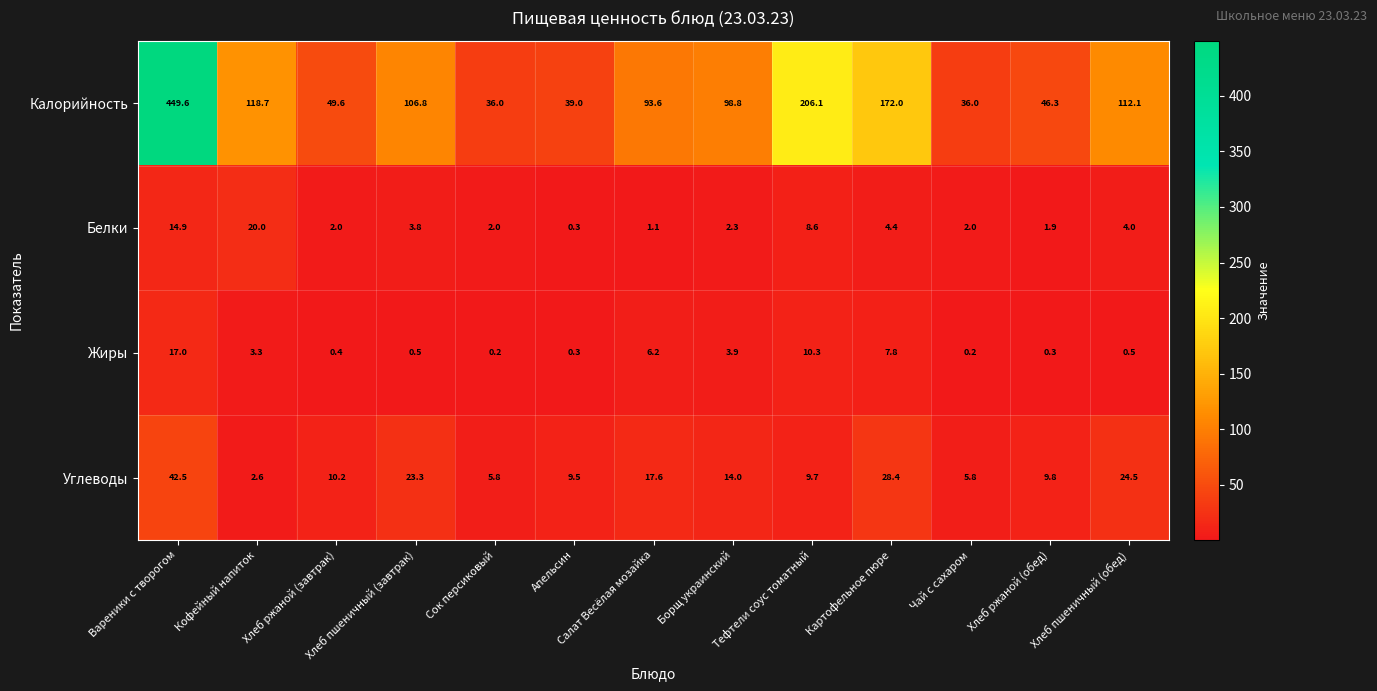

Rank the series by their maximum value, from lowest to highest.

Жиры, Белки, Углеводы, Калорийность